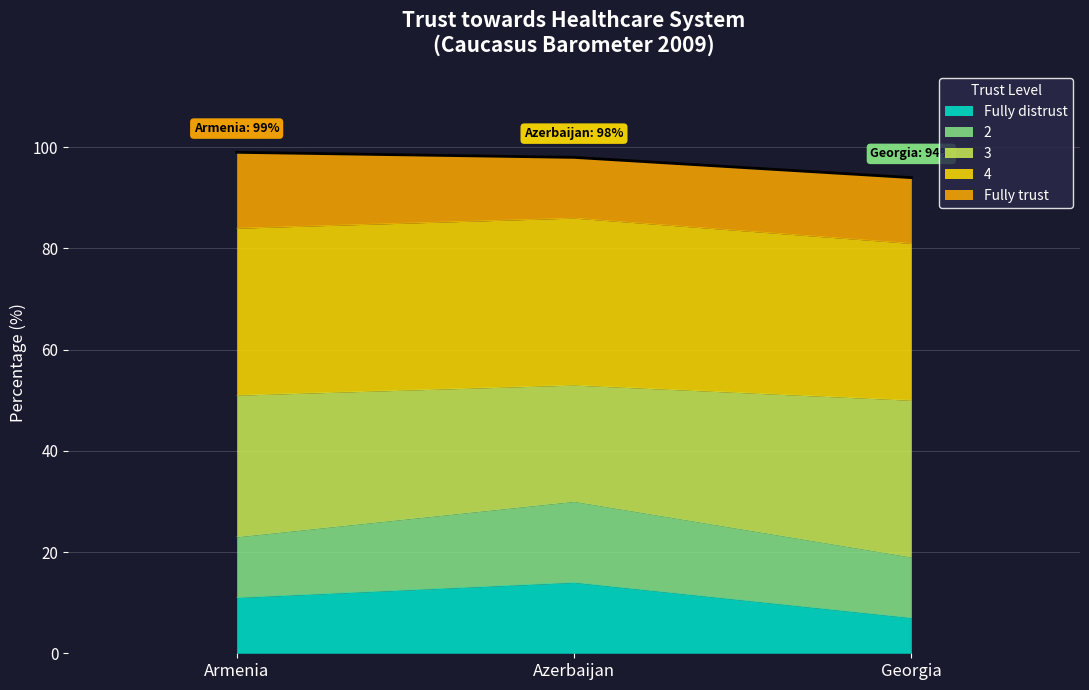

The value of 4 at Armenia is 155. True or false?

False